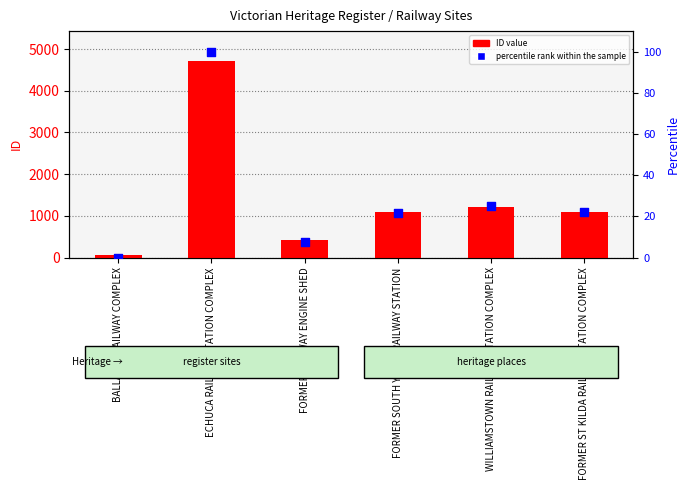

At which category is the sum across all series the highest?

ECHUCA RAILWAY STATION COMPLEX